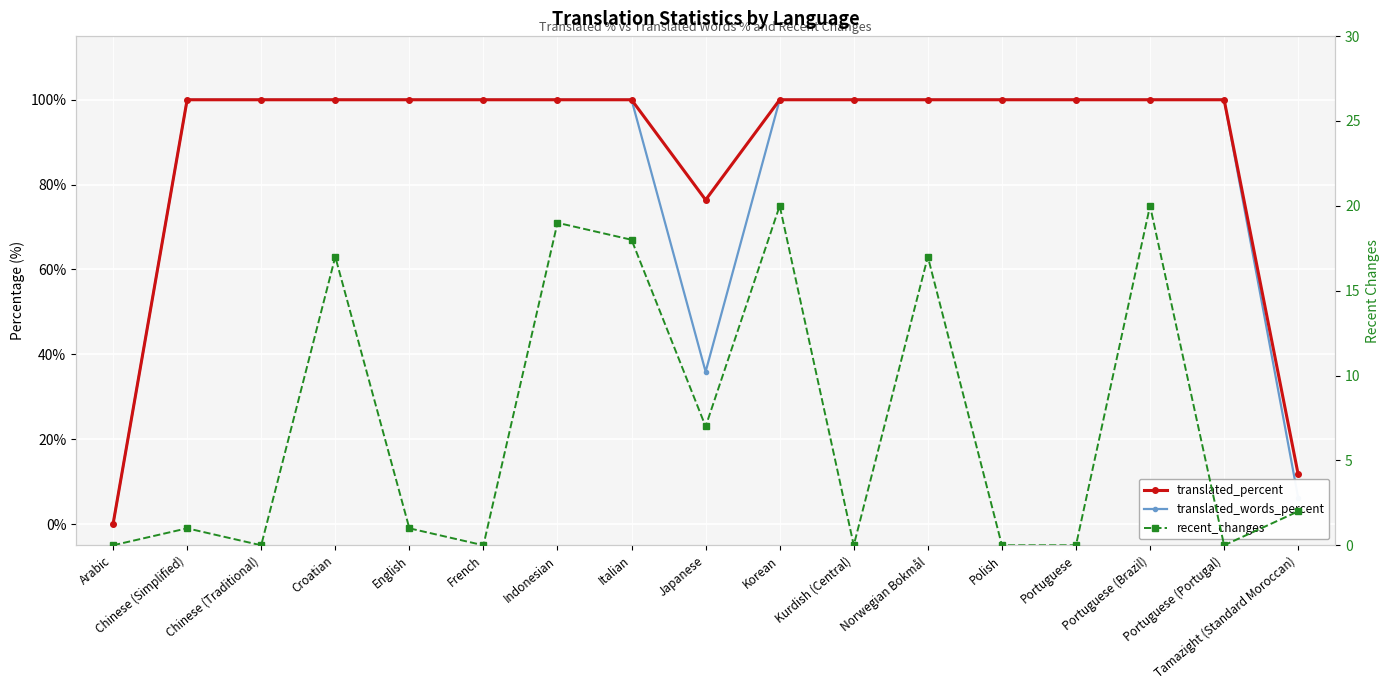

Does the chart display data point markers on the line(s)?

Yes